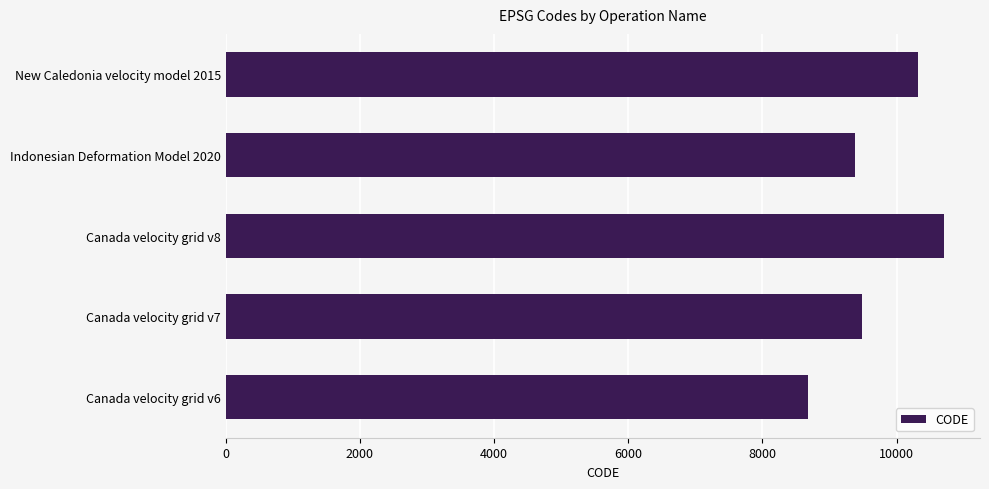

Count the number of data series in this chart.

1